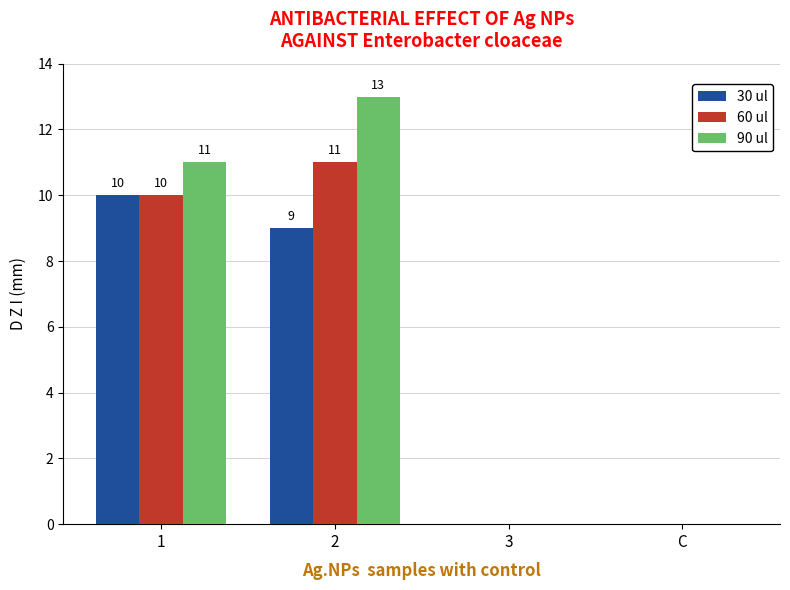

Which series changed the most between 1 and 2?

90 ul